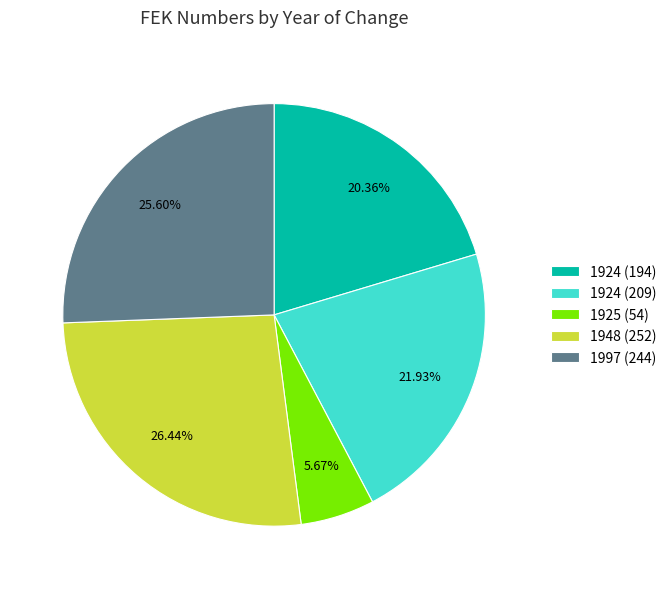

Rank the categories by value from highest to lowest.

1948 (252), 1997 (244), 1924 (209), 1924 (194), 1925 (54)